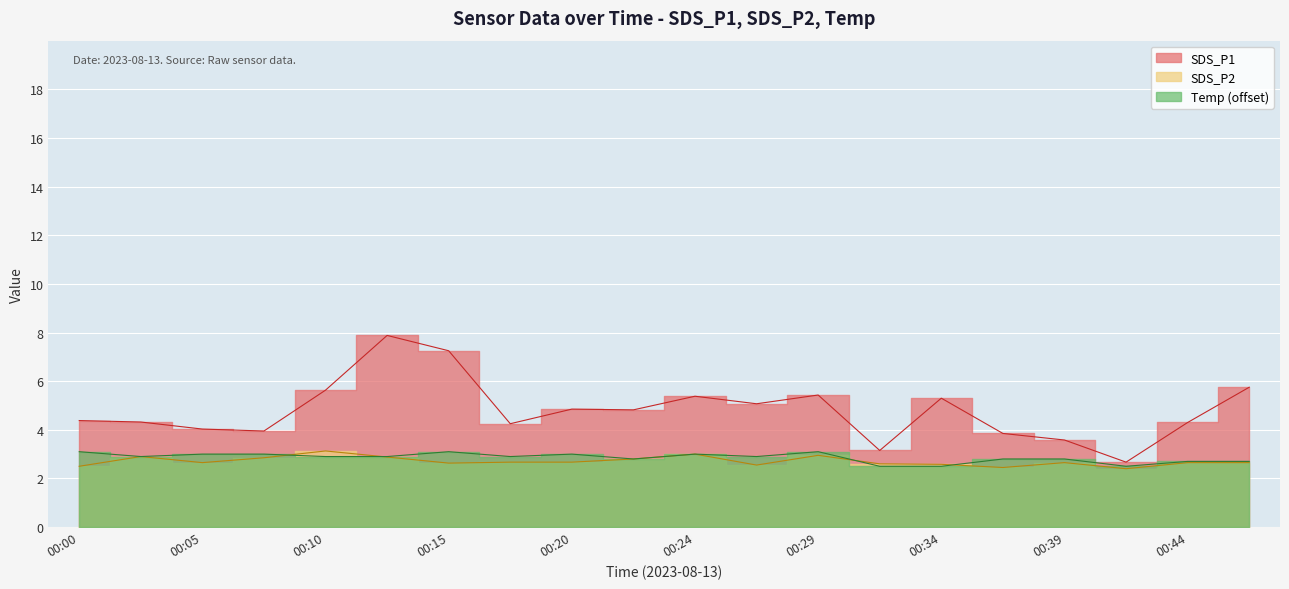

What is the difference between the maximum and second lowest values in the SDS_P2 series?

0.7